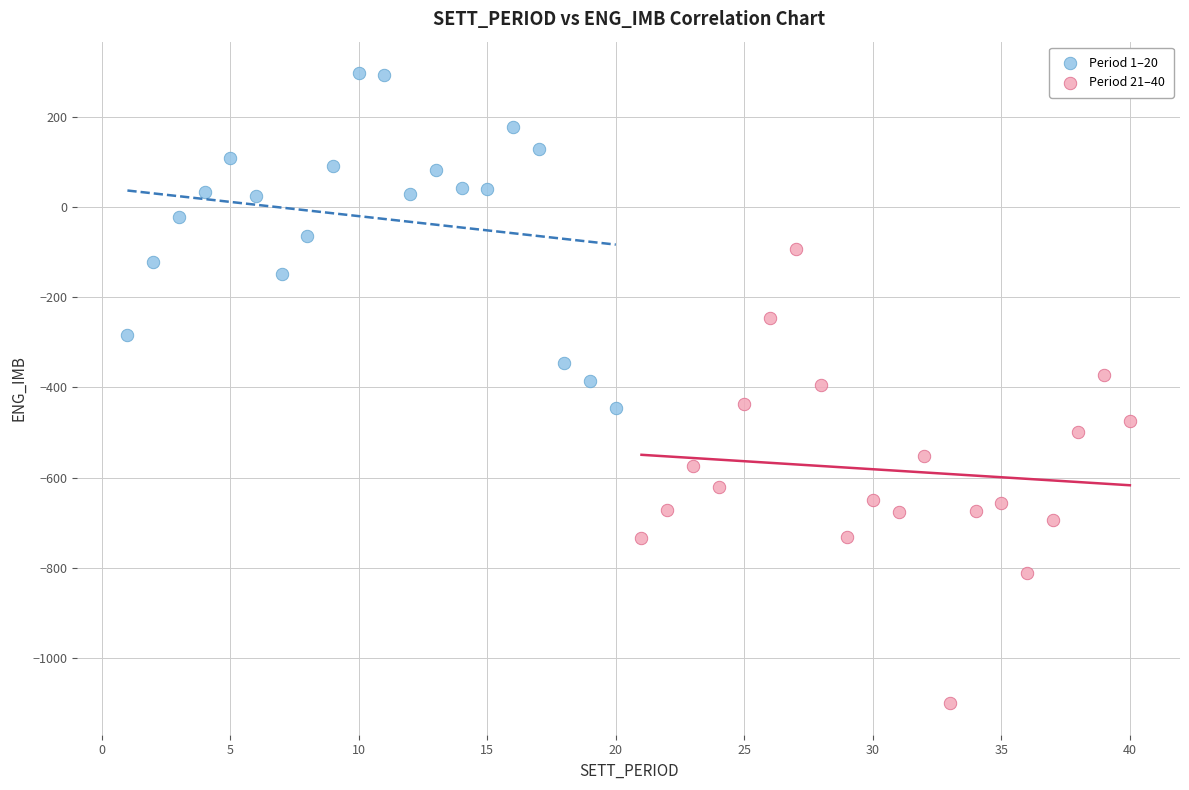

What are all the series names shown in the legend?

Period 1–20, Period 21–40